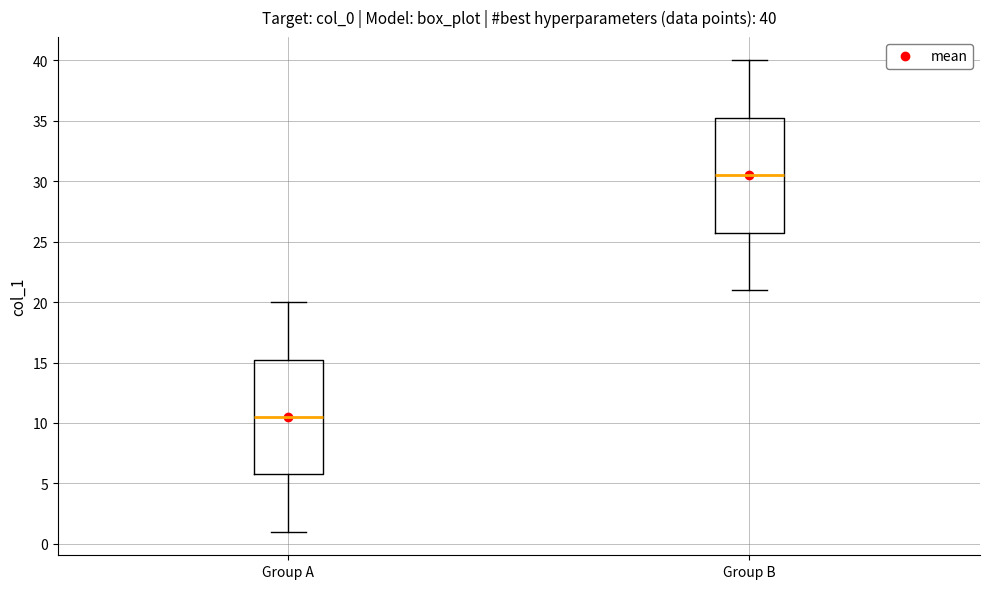

Which box's median line is the highest?

Group B